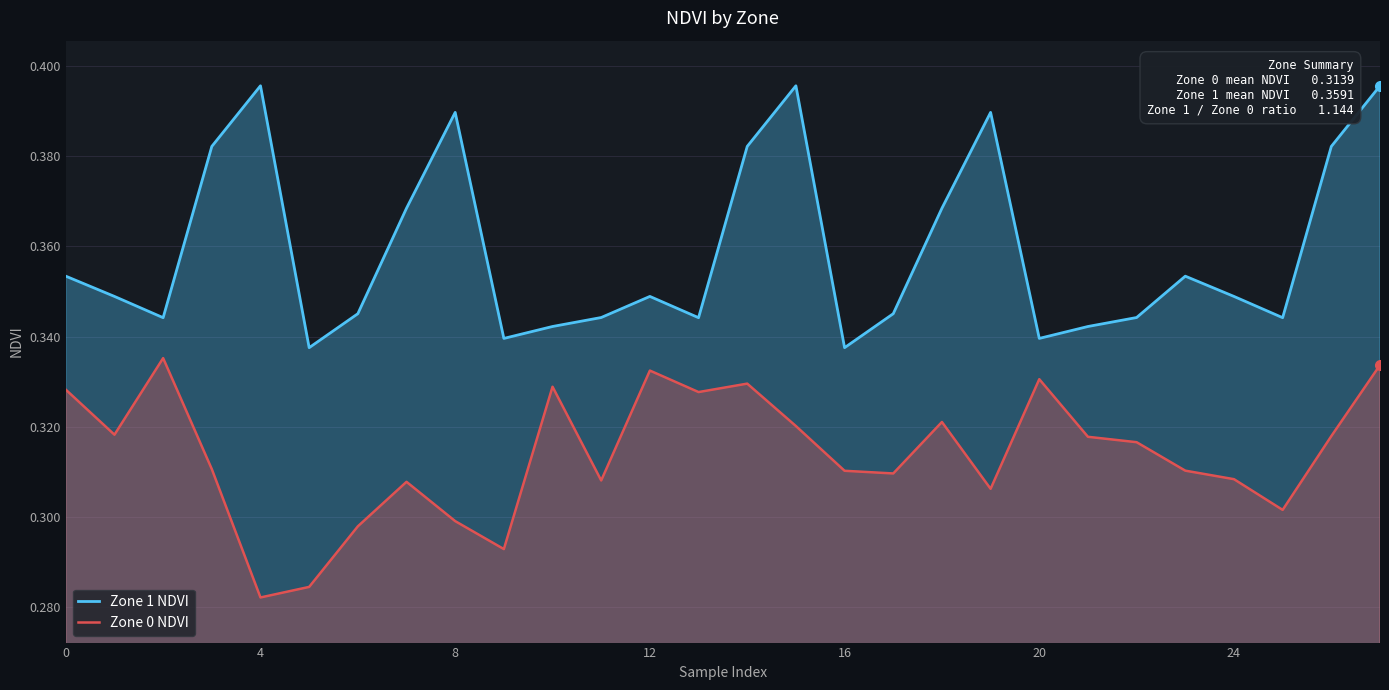

What is the approximate value of Zone 1 NDVI at 9?

0.3